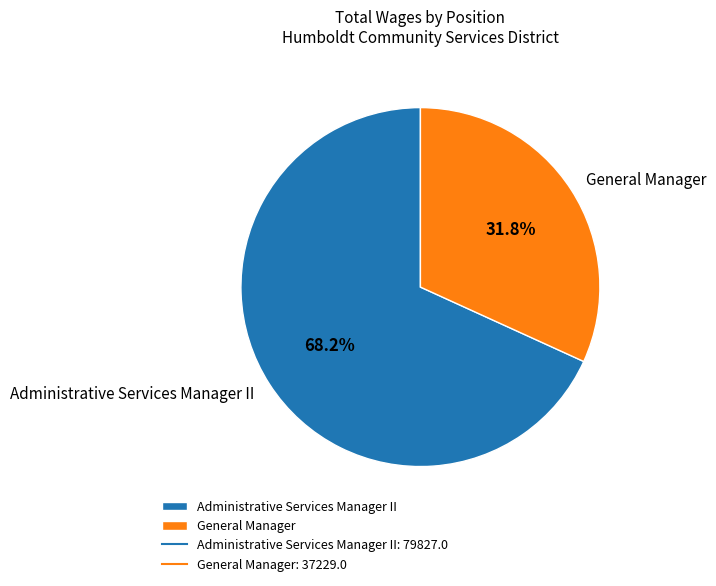

To the nearest percent, what is the average slice percentage?

50%